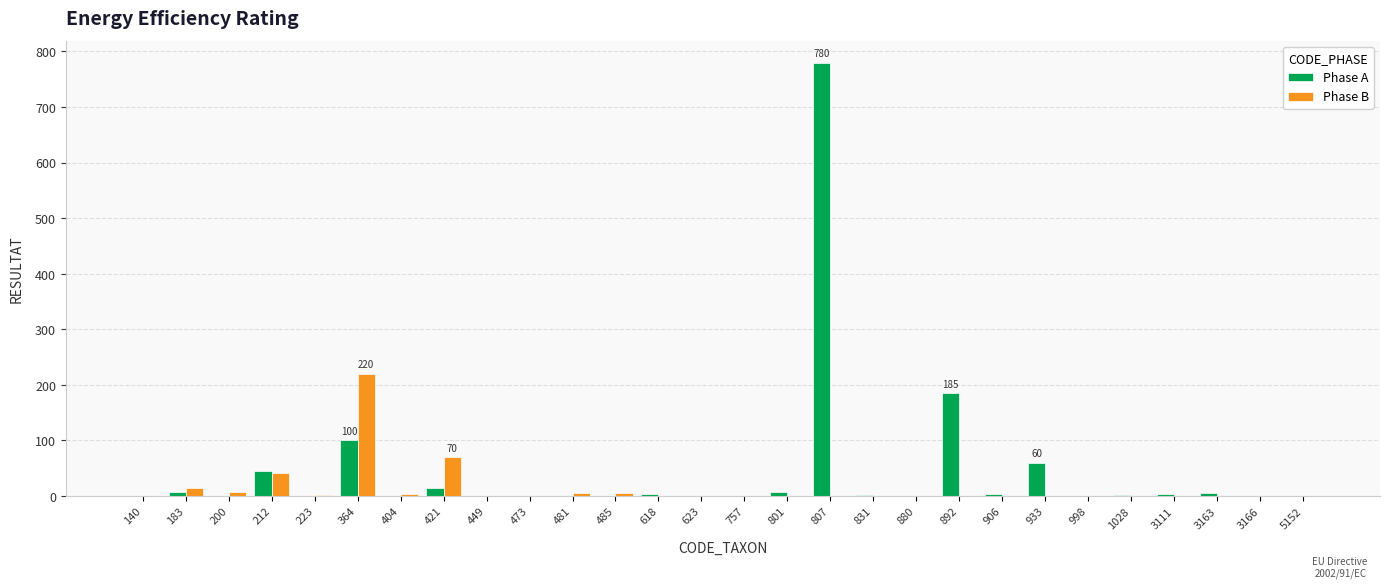

What is the sum of the Phase A values at 5152 and 892?

185